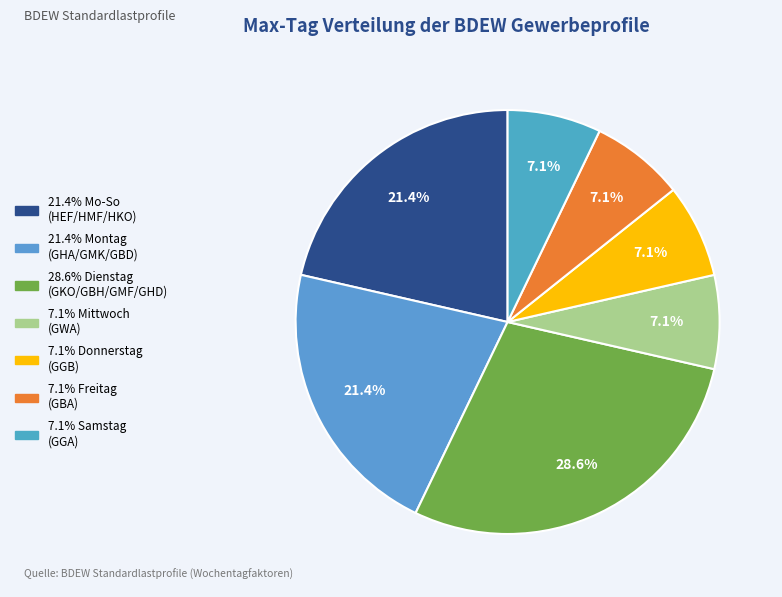

How many slices are in this pie chart?

7